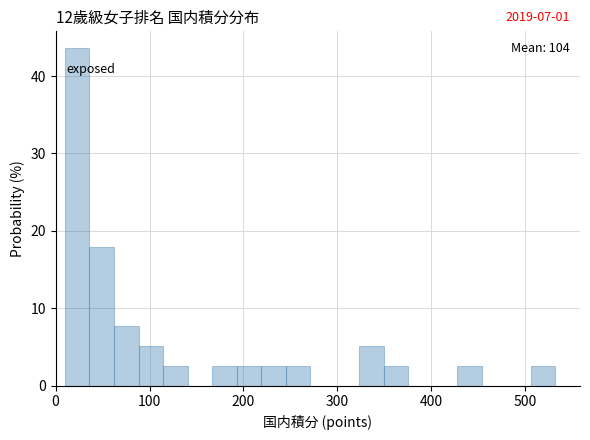

Read against the x-axis, roughly where is the centre of the tallest bar?

20